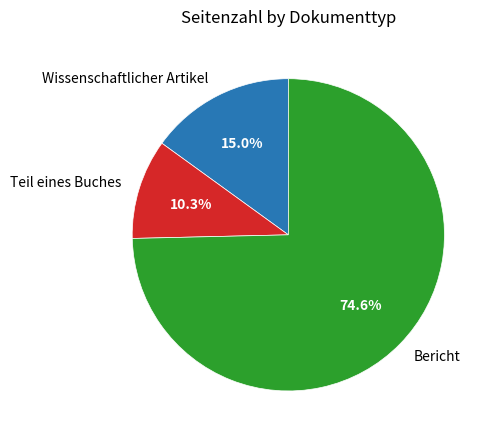

Rank the categories by value from highest to lowest.

Bericht, Wissenschaftlicher Artikel, Teil eines Buches